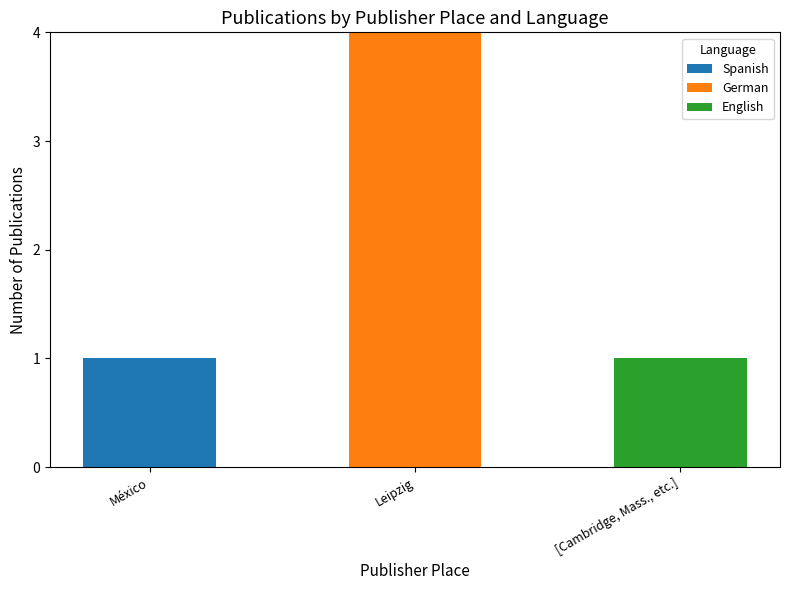

What is the difference between the Spanish values at [Cambridge, Mass., etc.] and México?

1